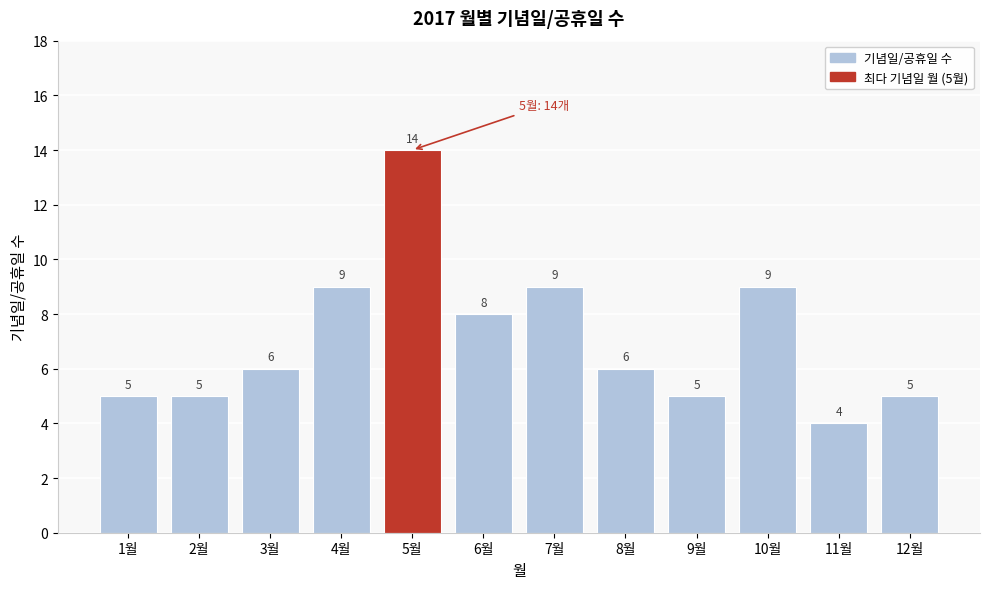

Reading left to right, extract all data points from this chart.

1월=5	2월=5	3월=6	4월=9	5월=14	6월=8	7월=9	8월=6	9월=5	10월=9	11월=4	12월=5